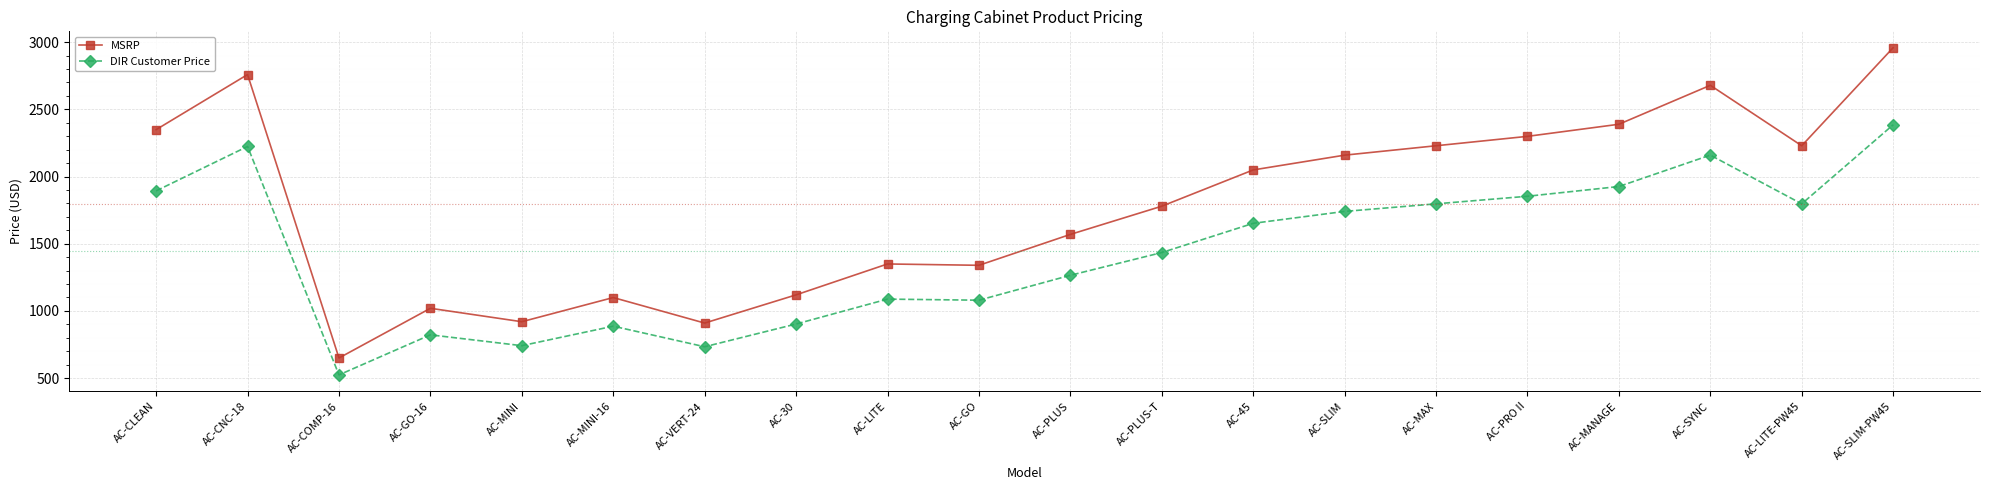

Which series has the largest range (max minus min)?

MSRP